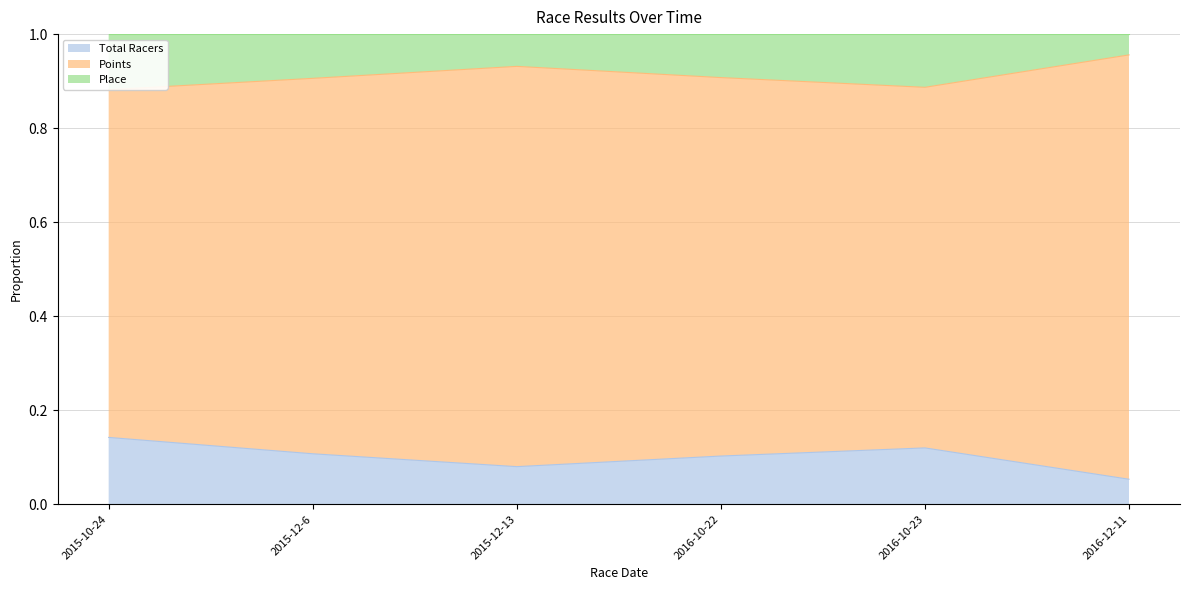

True or false: Total Racers and Place cross at least once.

False